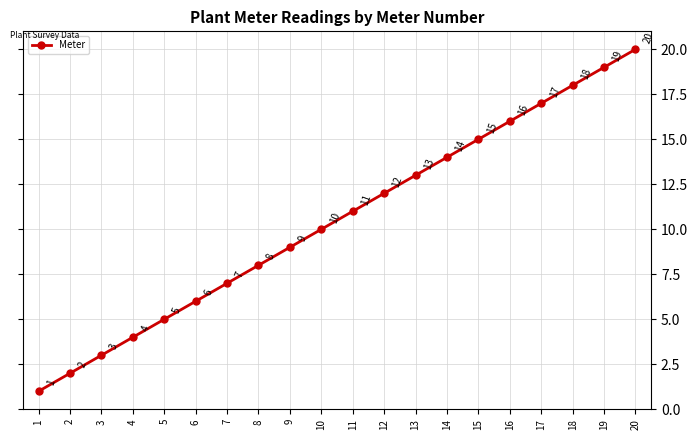

What is the smallest value displayed?

1